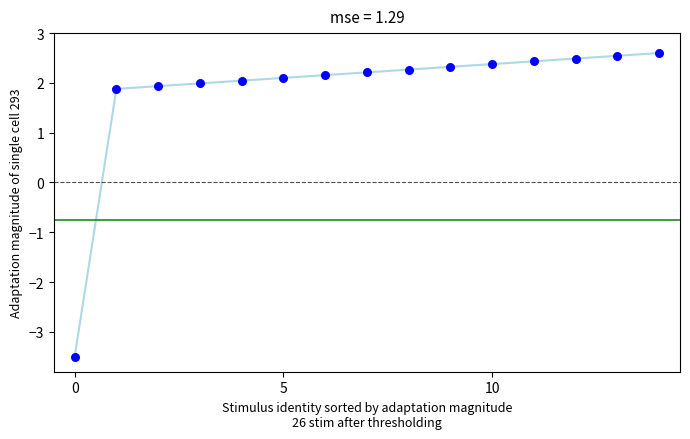

What is the range of Y values (max minus min)?

6.1